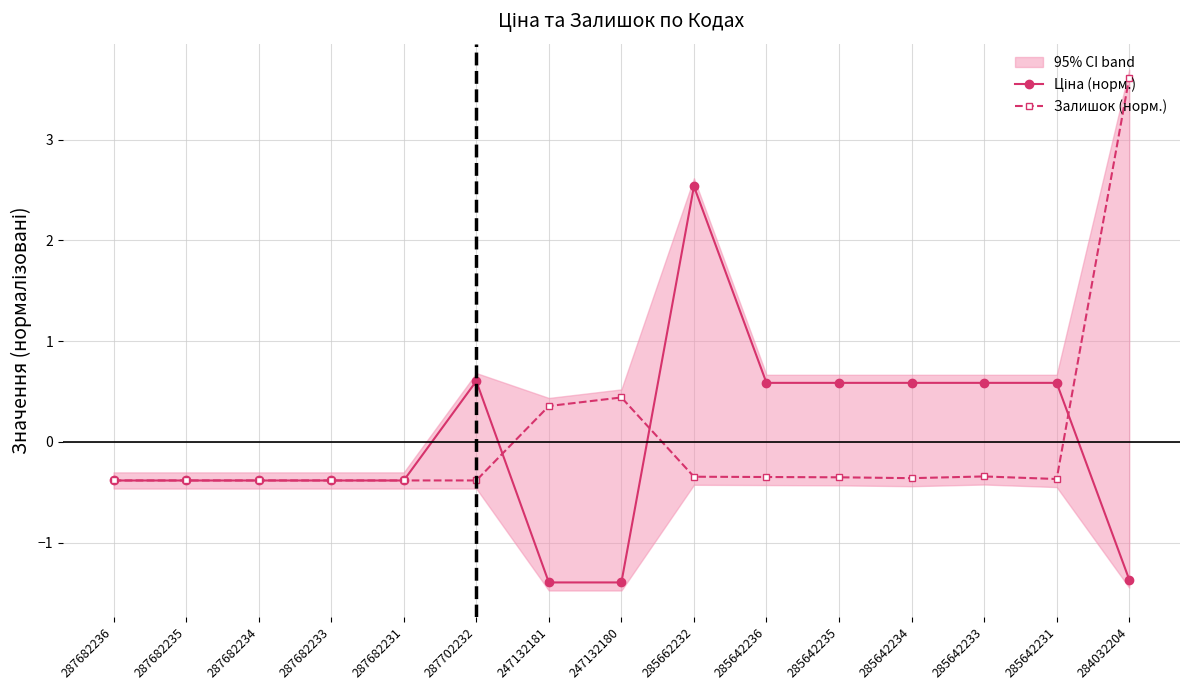

What is the spread (max minus min) of values at 285642233?

0.9